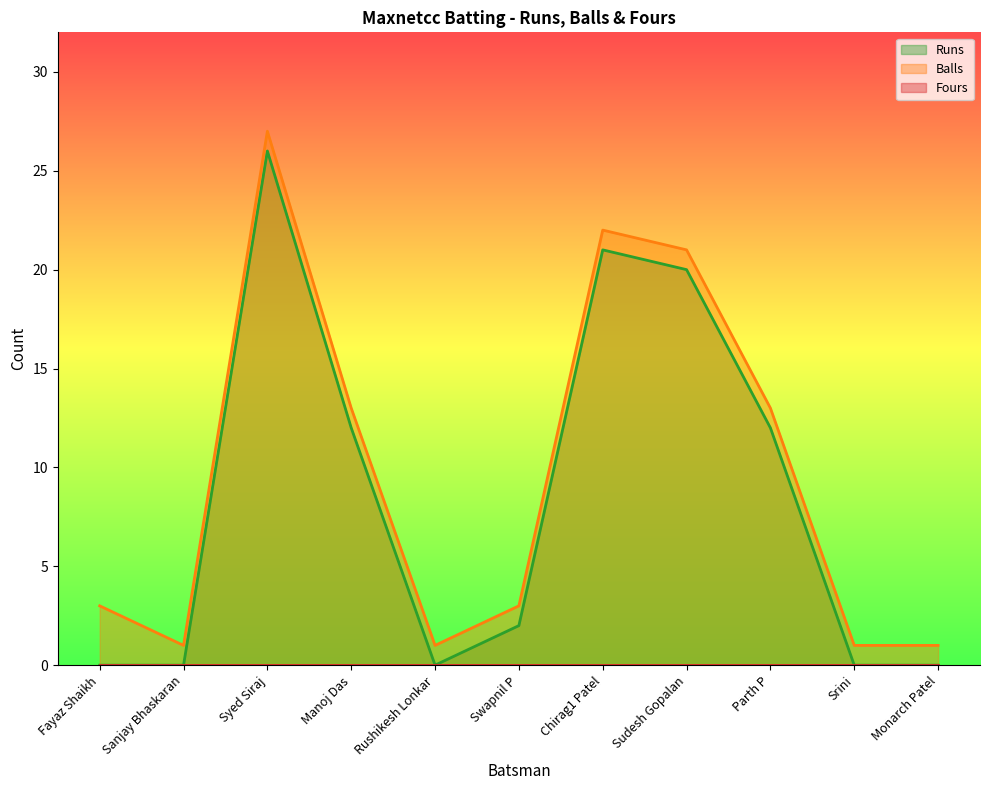

Which series has the largest total across all categories?

Balls